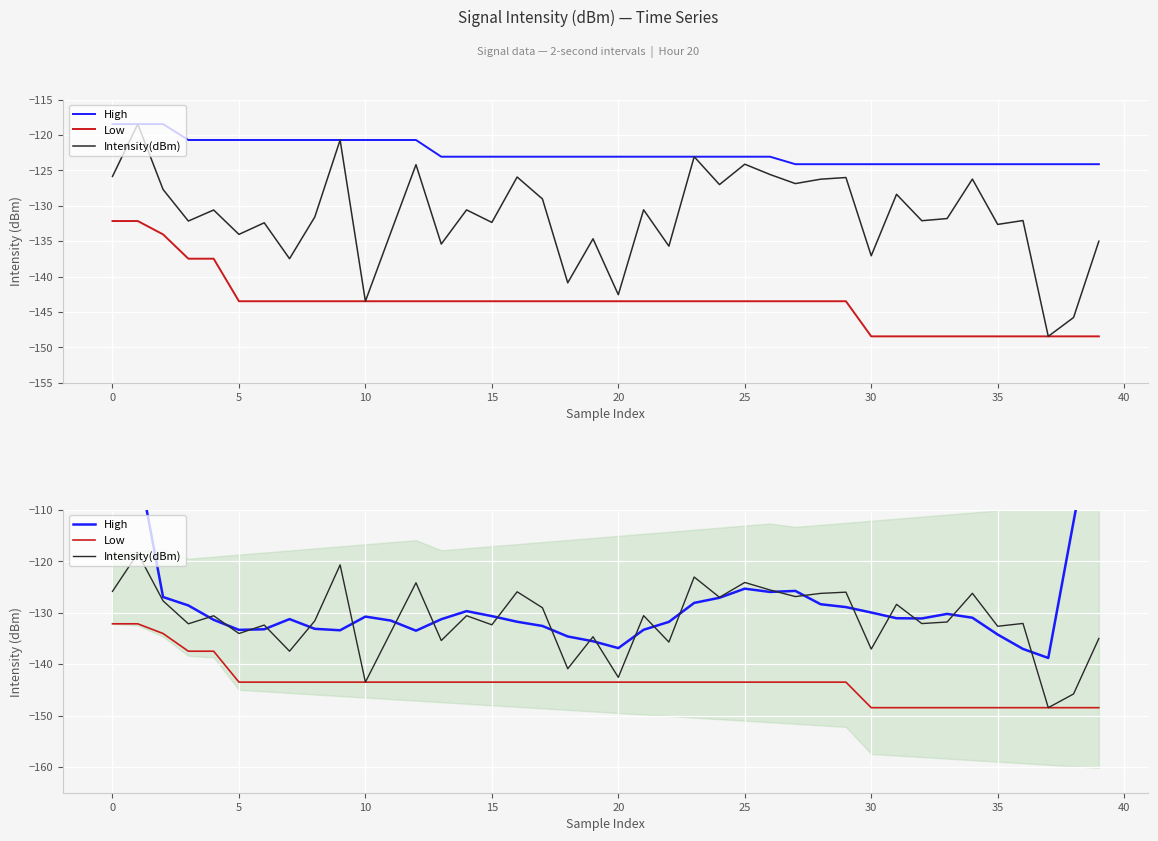

Which series changed the most between 21 and 31?

Low